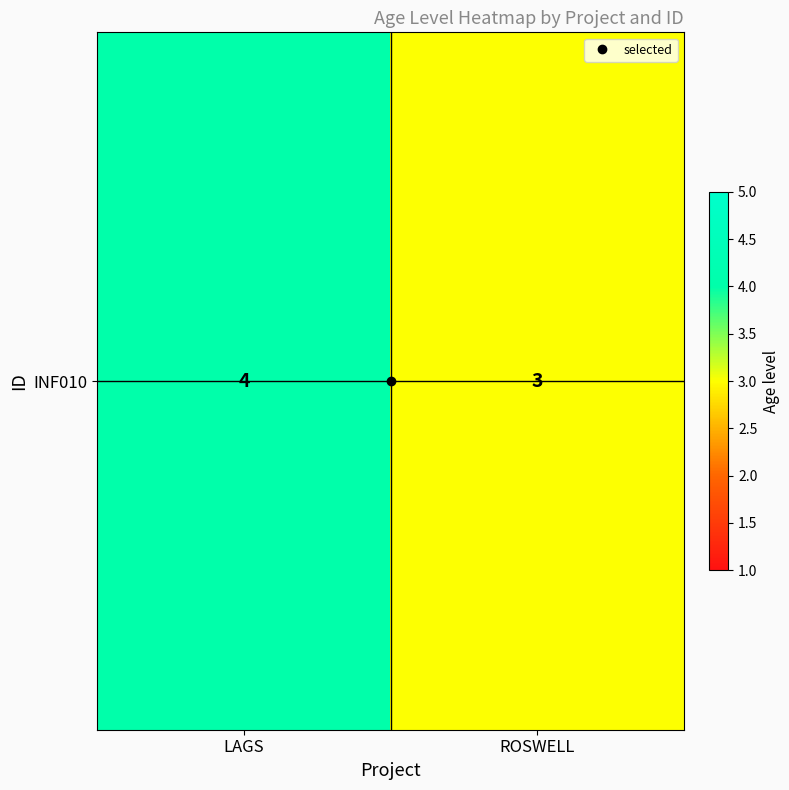

What value does the data have at ROSWELL?

3